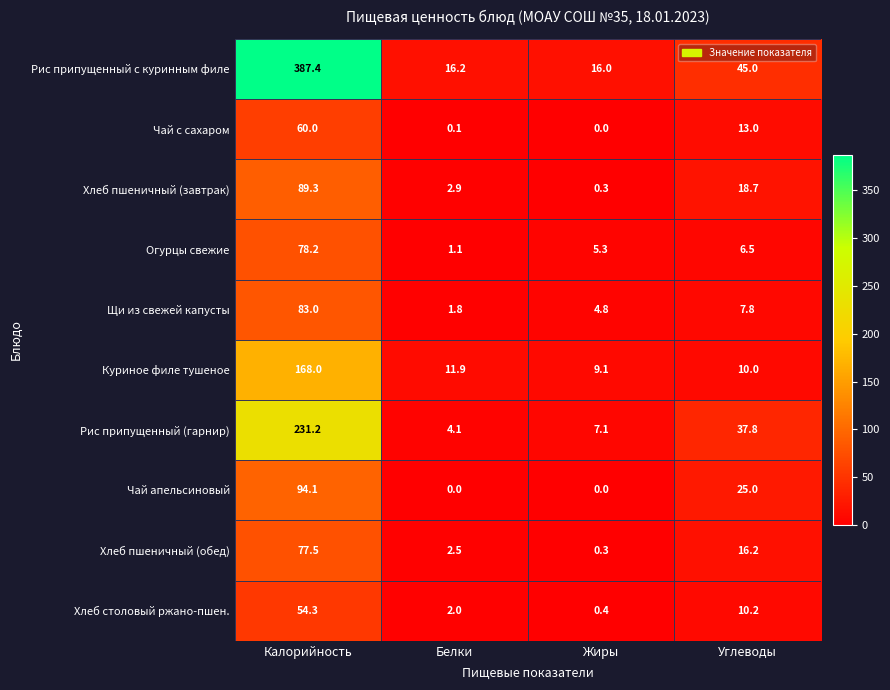

Which series has the largest range (max minus min)?

Рис припущенный с куринным филе